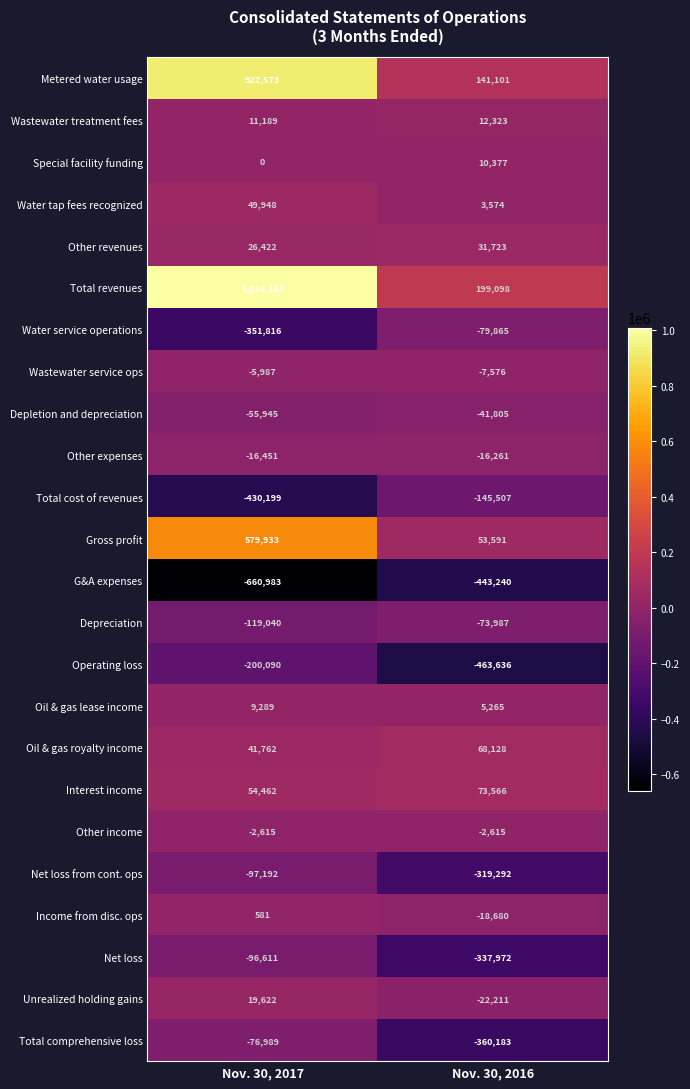

At which label does Water service operations reach its peak?

Nov. 30, 2016